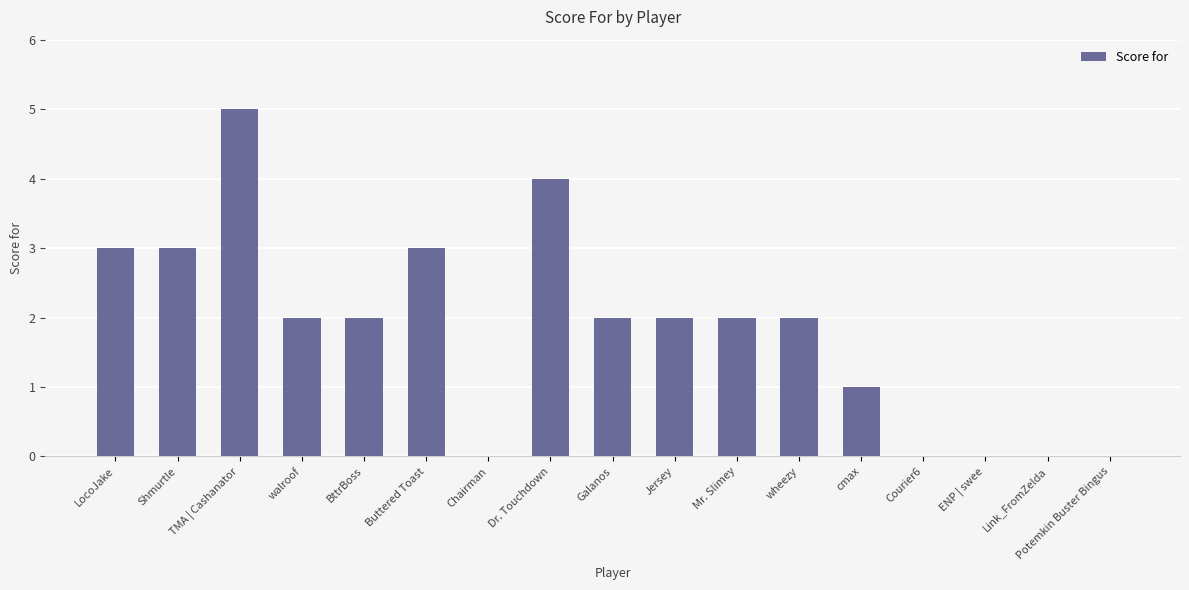

What is the ratio of the value at Shmurtle to the value at BttrBoss?

1.5